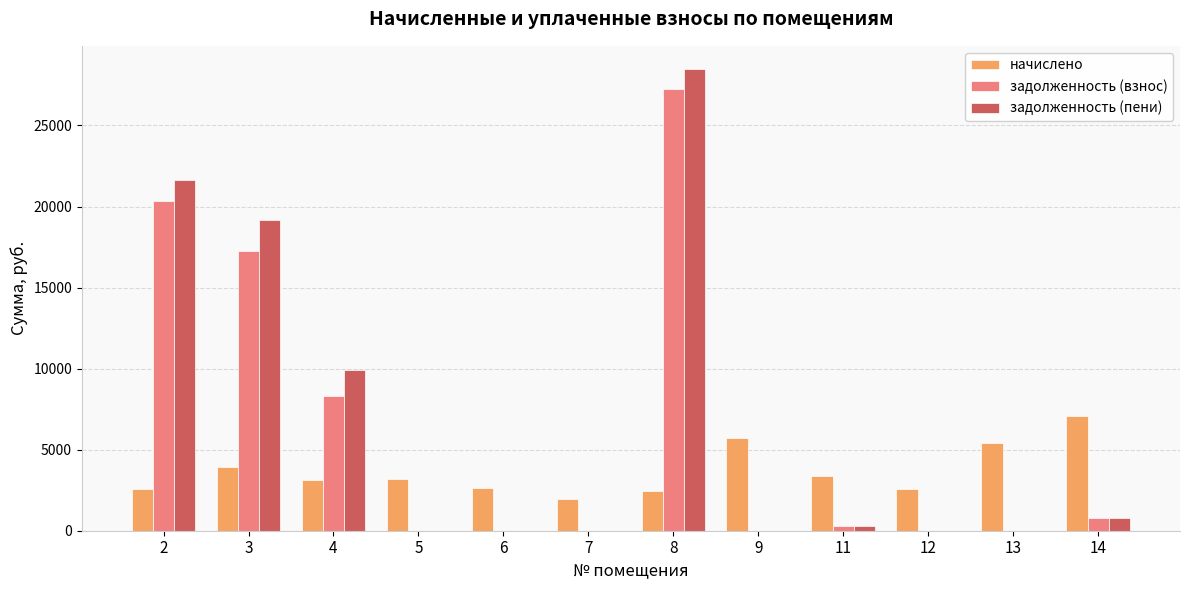

Which series has the largest total across all categories?

задолженность (пени)